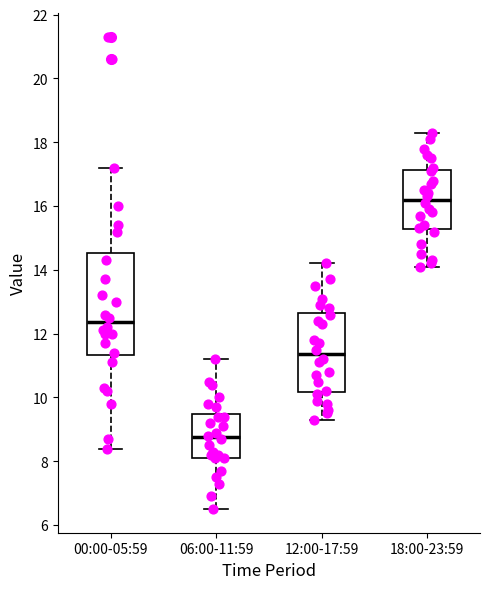

Where does the median line of the box for 00:00-05:59 sit on the y-axis? The values are not printed on the chart, so give them approximately, as read against the axis.

12.4